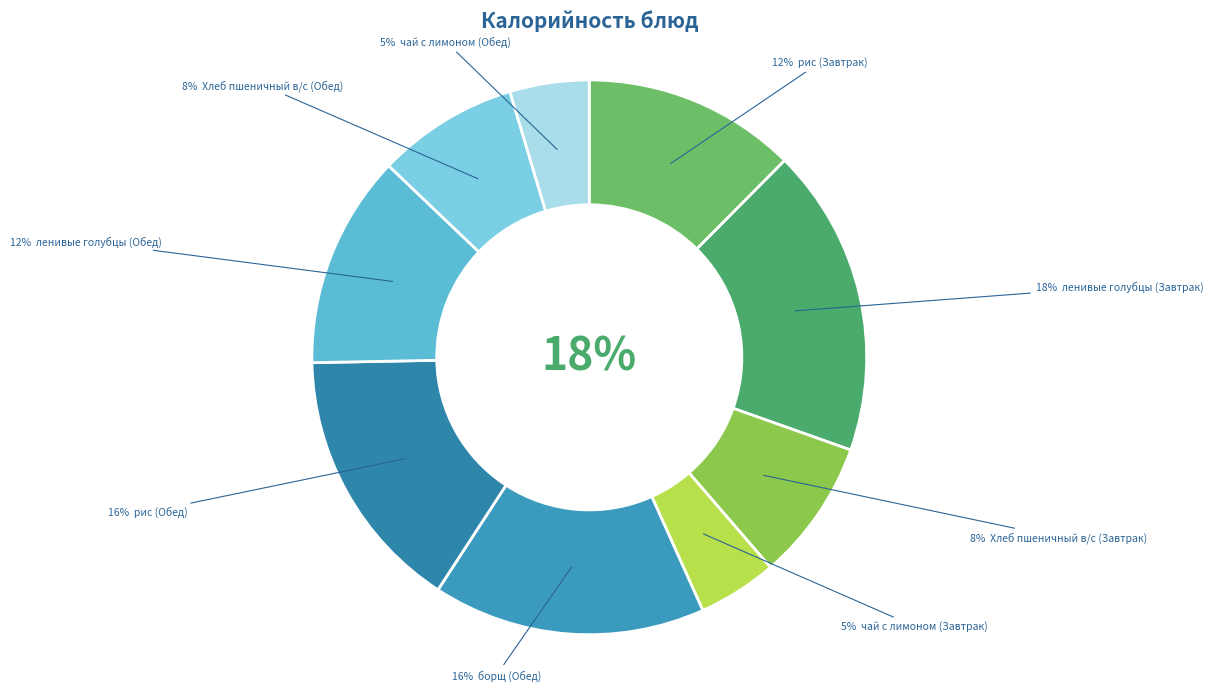

Count the number of slices in the pie.

9